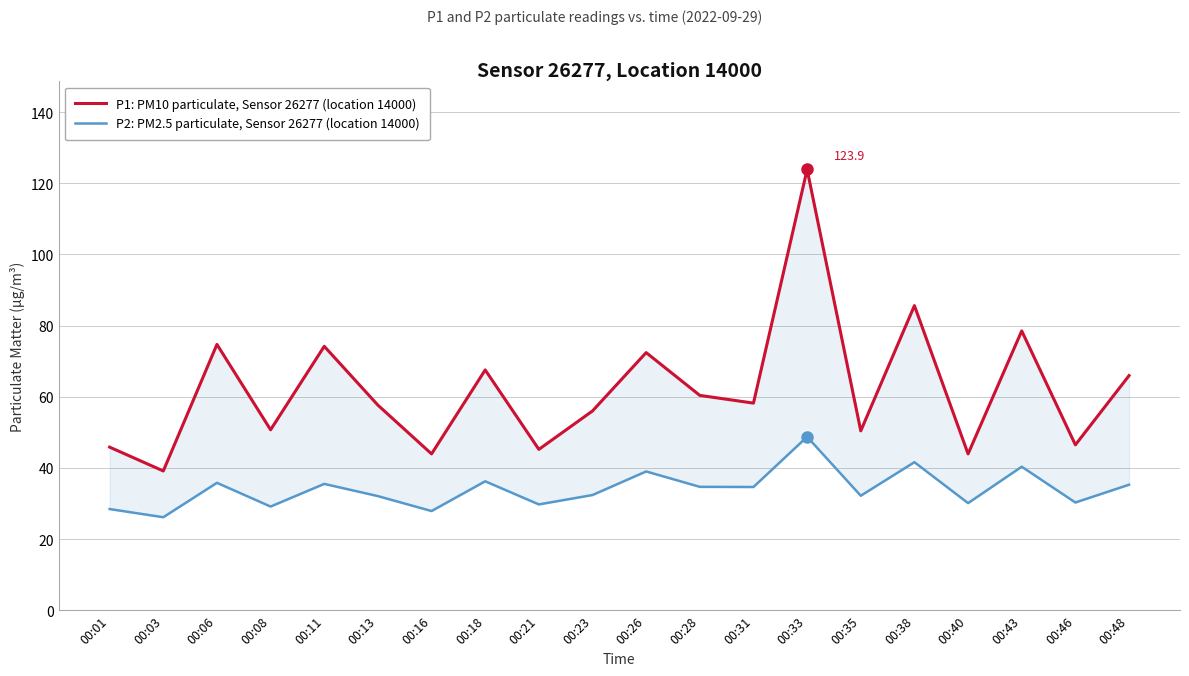

True or false: P2: PM2.5 particulate, Sensor 26277 (location 14000) and P1: PM10 particulate, Sensor 26277 (location 14000) cross at least once.

False